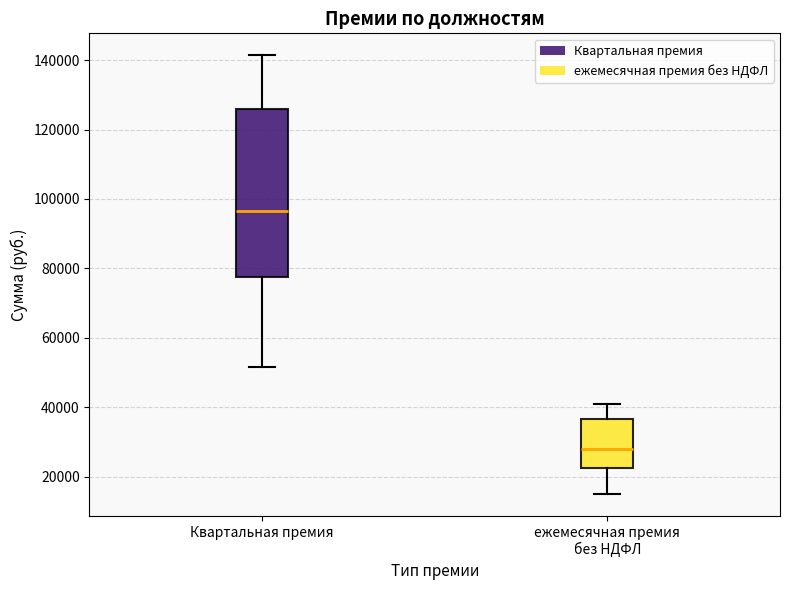

Which box has the highest median line?

Квартальная премия